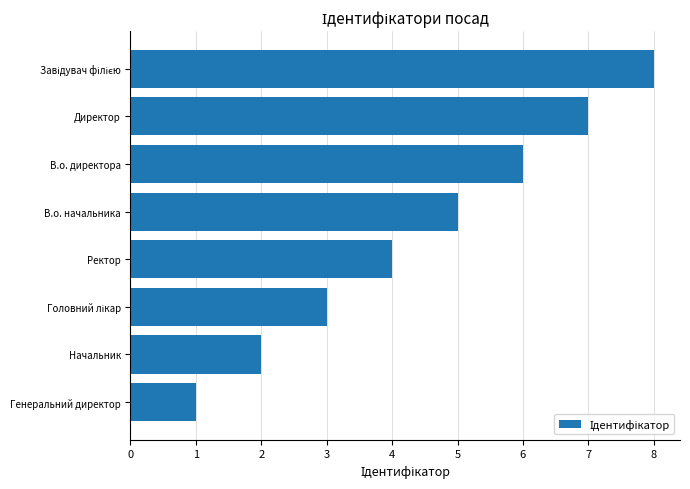

How many data points does each series have?

8